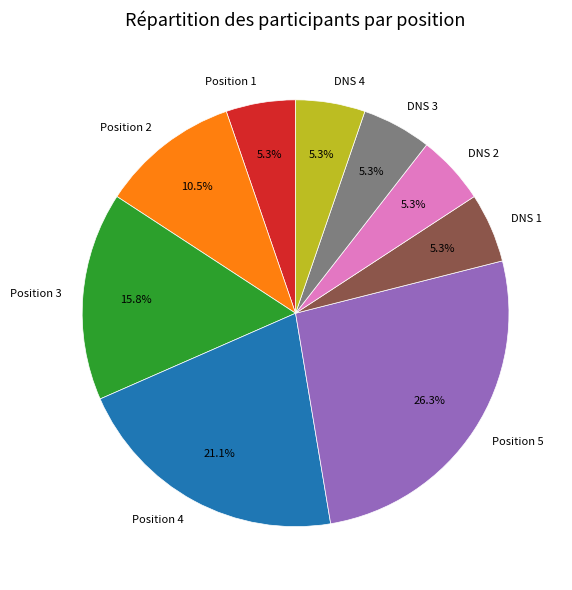

To the nearest percent, what is the combined percentage of Position 4 and DNS 2?

26%